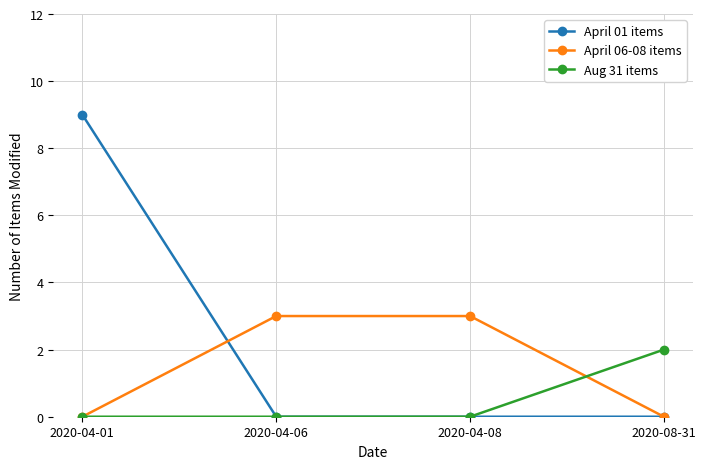

List the series in order of their peak value, highest first.

April 01 items, April 06-08 items, Aug 31 items